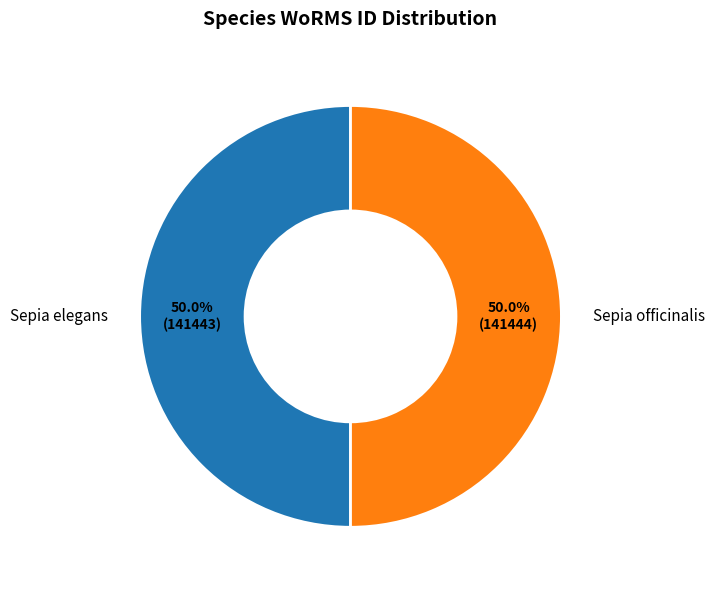

True or false: Sepia elegans accounts for 50% of the total.

True